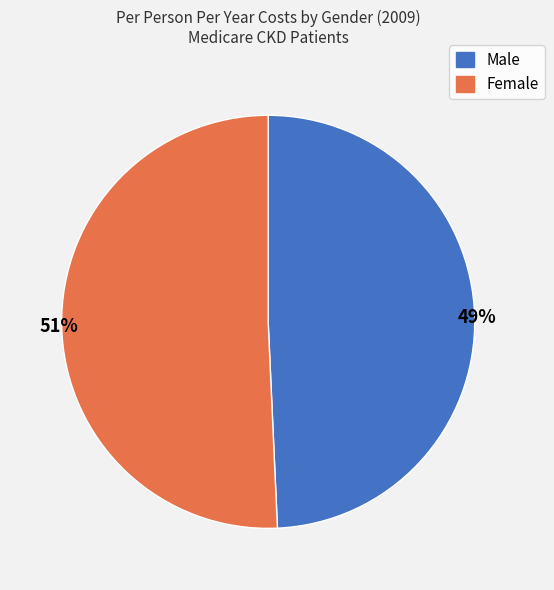

What percentage is the Female slice, to the nearest percent?

51%